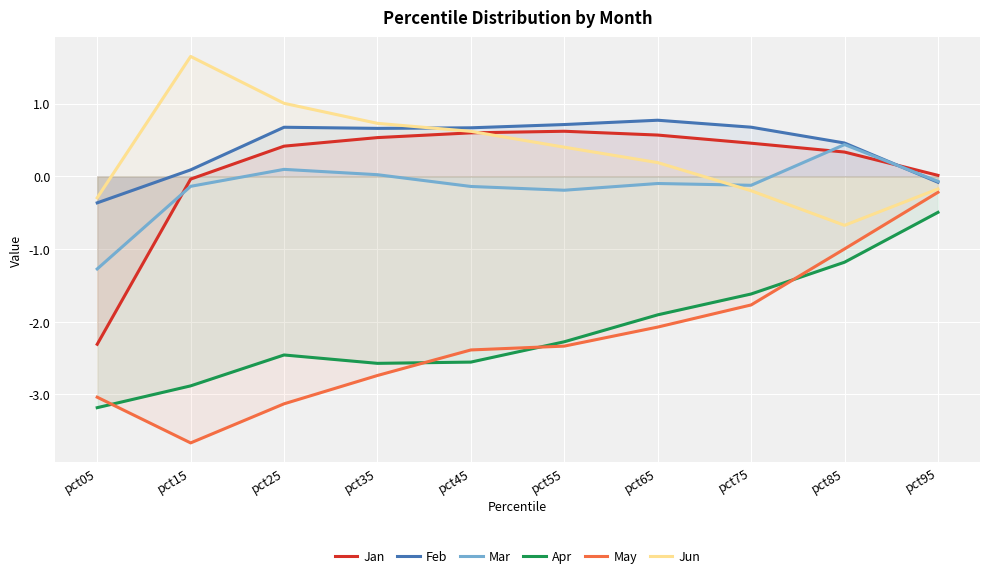

The Jun series shows 0.2 at pct65. True or false?

True